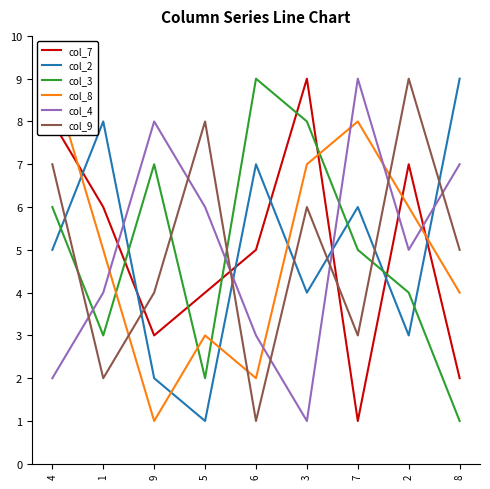

At which label is col_7 closest to 5?

6